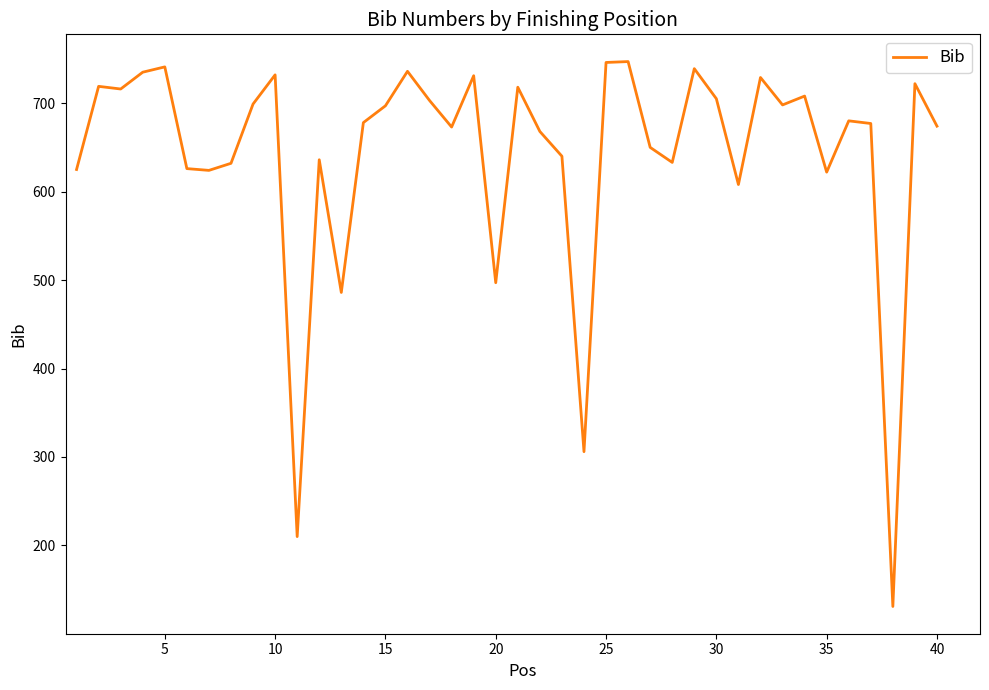

What is the smallest value displayed?

131